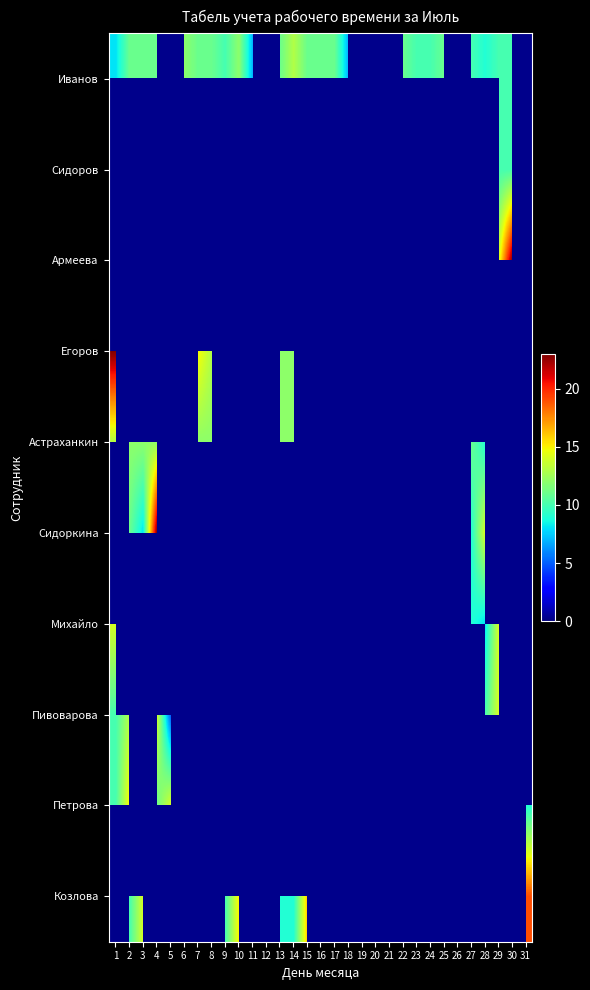

What is the approximate value of Сидоров at 29?

10.0